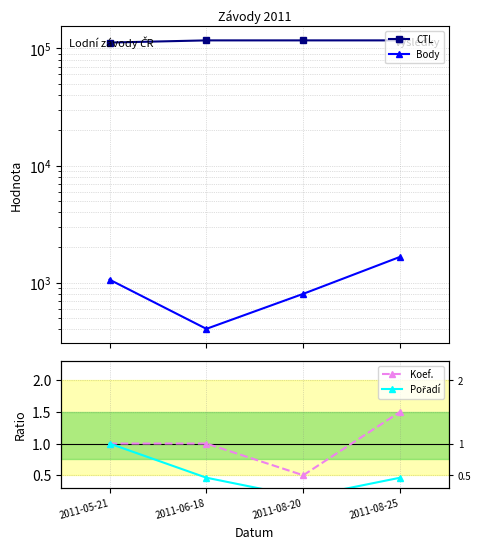

What value does the Pořadí series have at 2011-08-25?

0.5